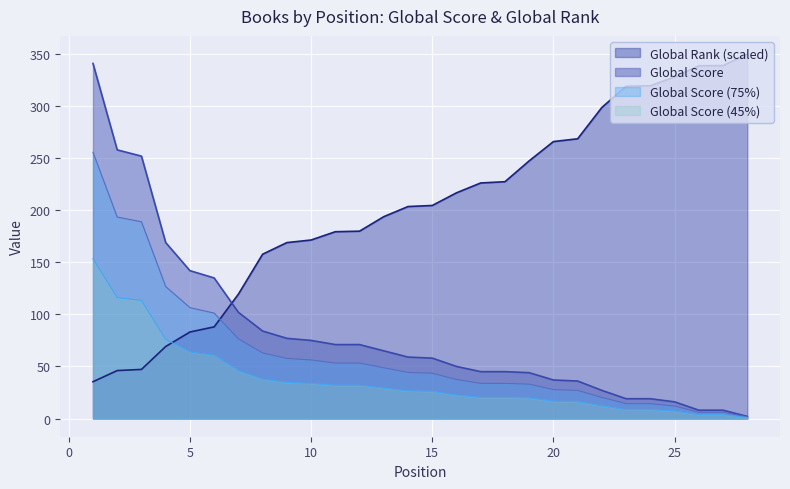

True or false: Global Rank (scaled) has a value of 266.0 at 20.

True